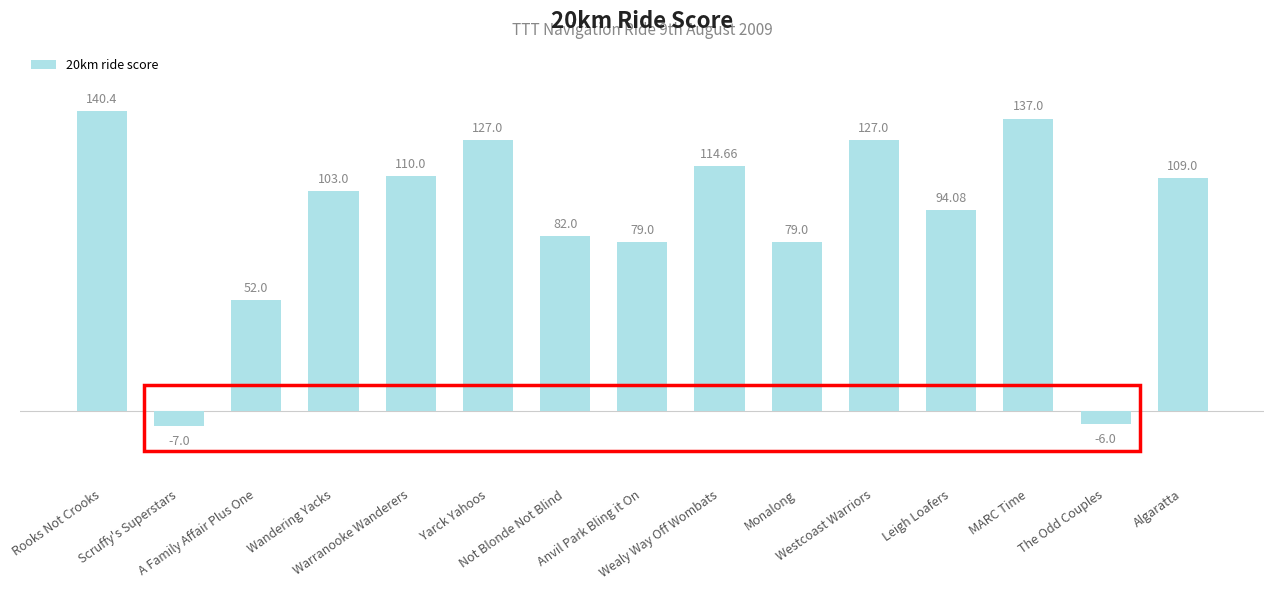

List the labels in order of value, smallest first.

Scruffy's Superstars, The Odd Couples, A Family Affair Plus One, Anvil Park Bling it On, Monalong, Not Blonde Not Blind, Leigh Loafers, Wandering Yacks, Algaratta, Warranooke Wanderers, Wealy Way Off Wombats, Yarck Yahoos, Westcoast Warriors, MARC Time, Rooks Not Crooks